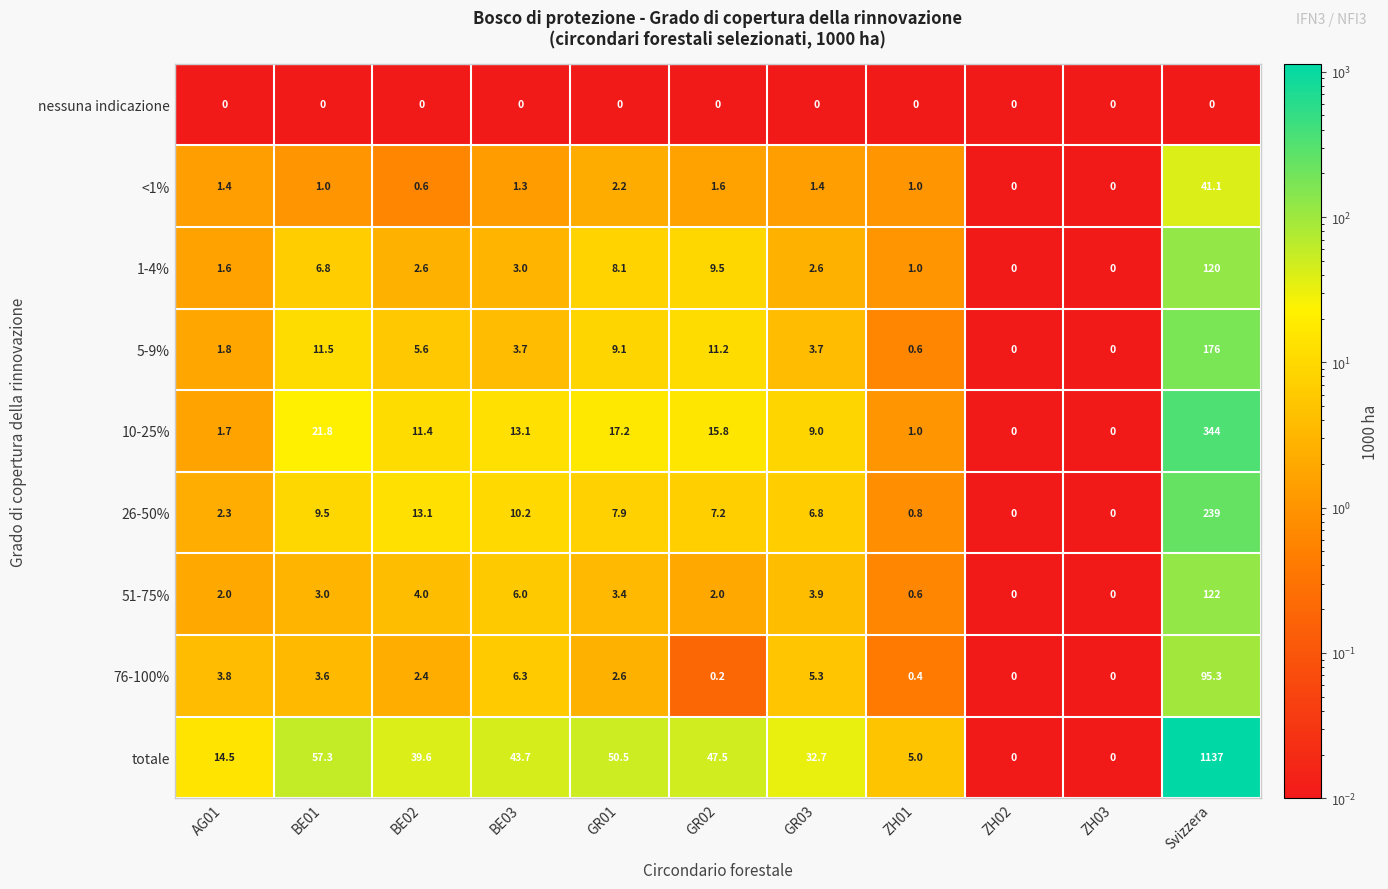

Count the number of categories in the chart.

11